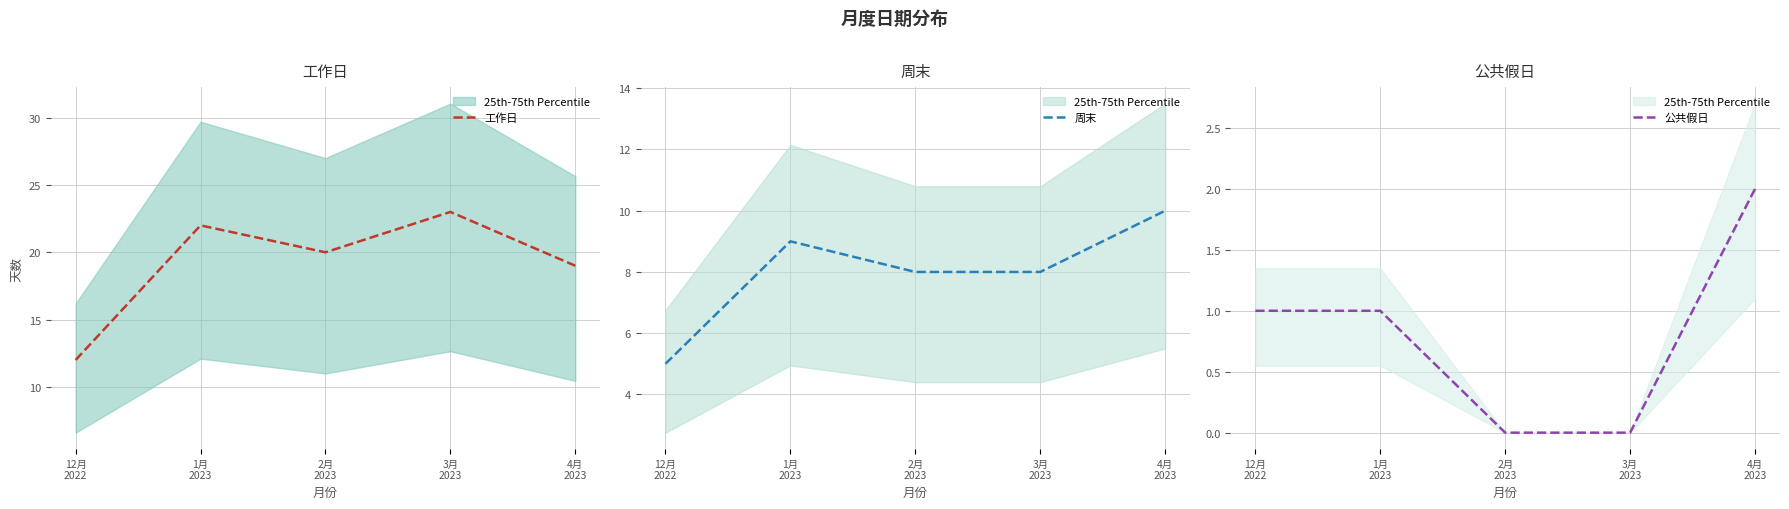

Count the 周末 values in the range 8 to 9.

3